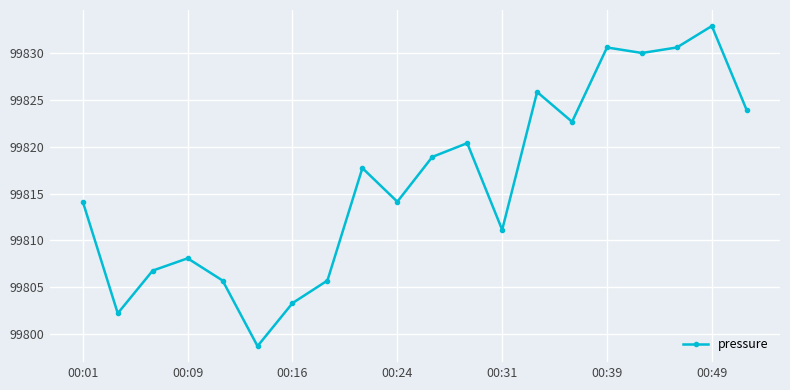

How many values exceed 99817?

10